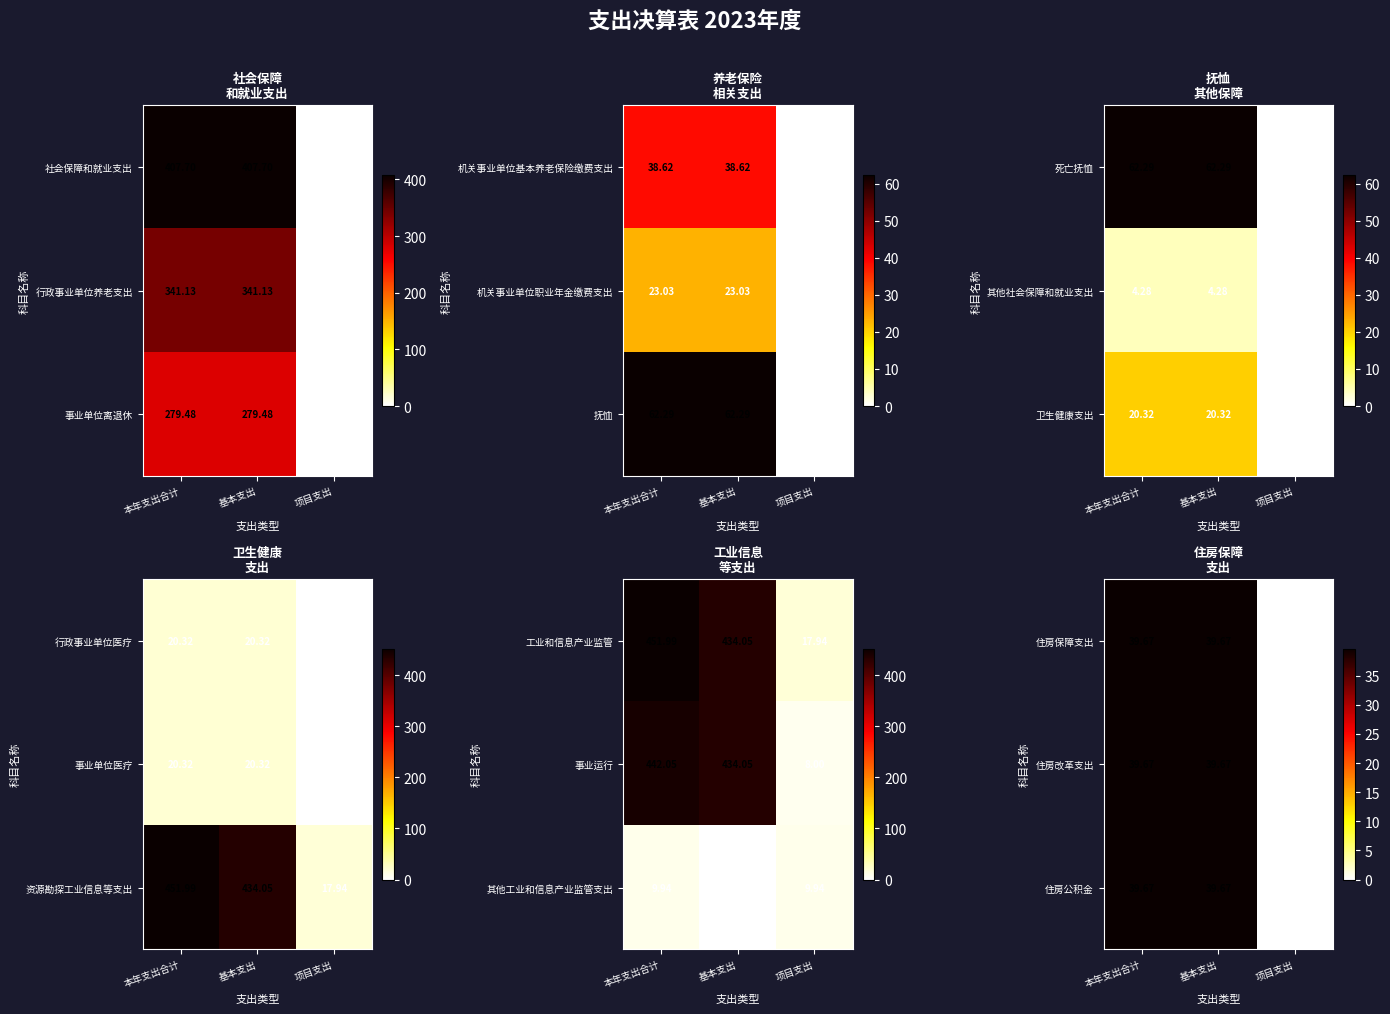

At how many categories does at least one series exceed 27?

2